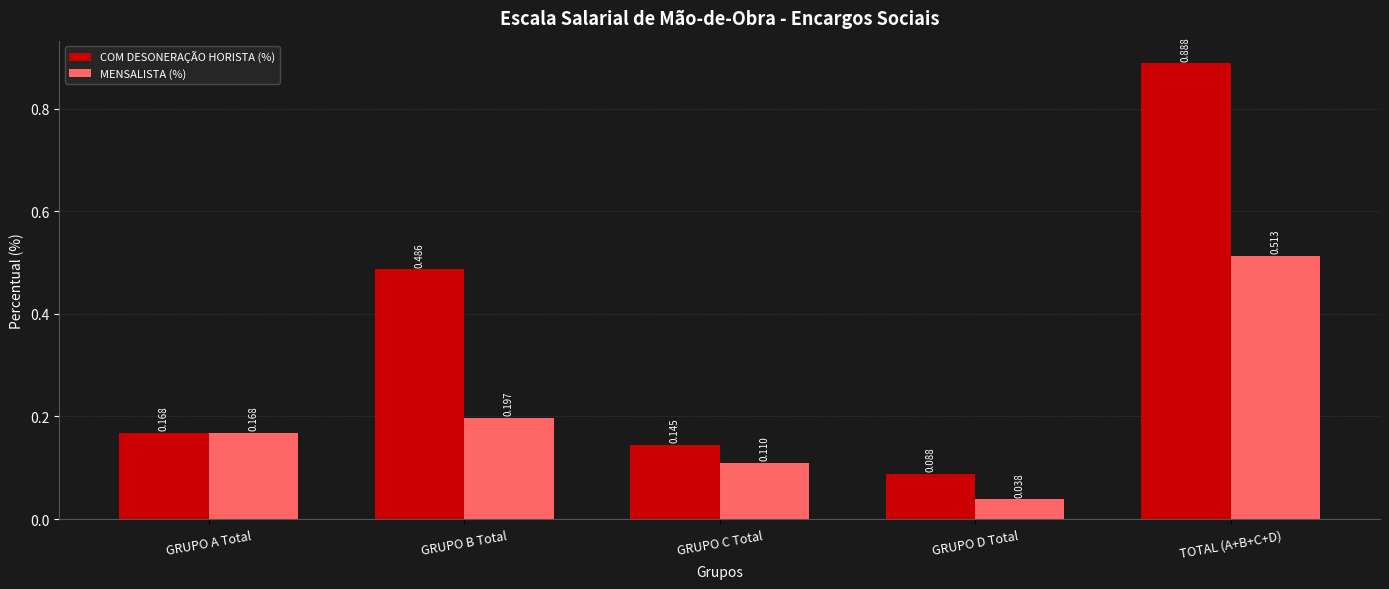

What is the difference between the maximum and minimum values in the COM DESONERAÇÃO HORISTA (%) series?

0.8